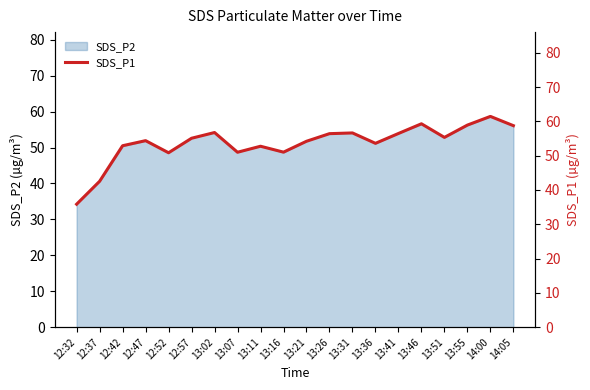

How many points are lower than both their immediate neighbors (excluding endpoints)?

5